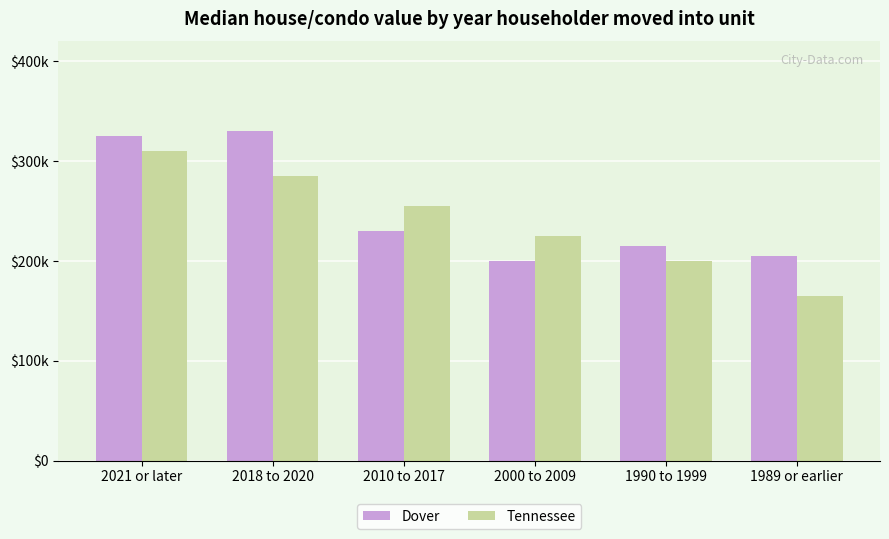

What is the difference between the maximum and minimum values in the Dover series?

130000